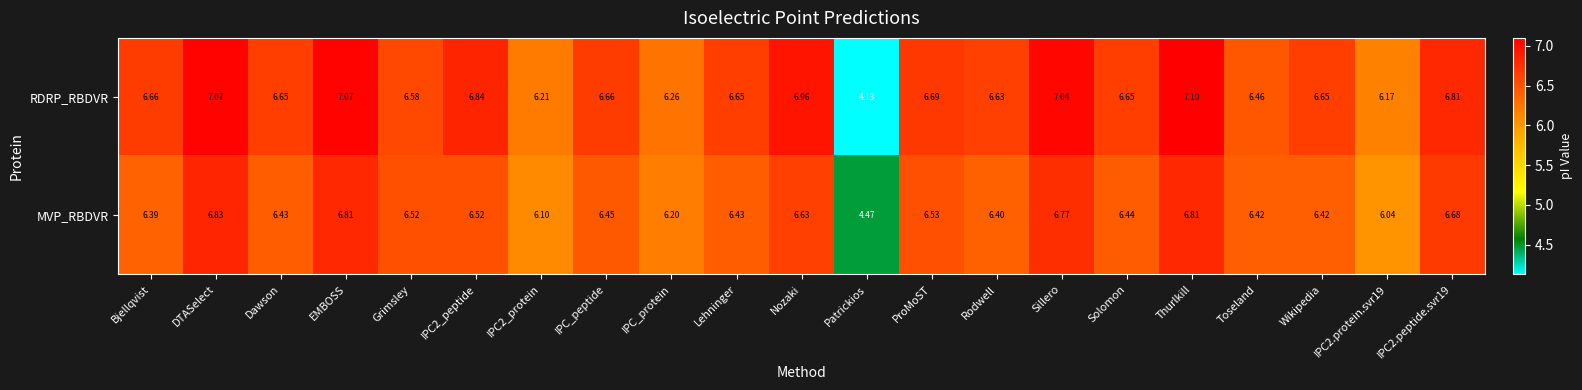

At which category is the sum across all series the highest?

Thurlkill